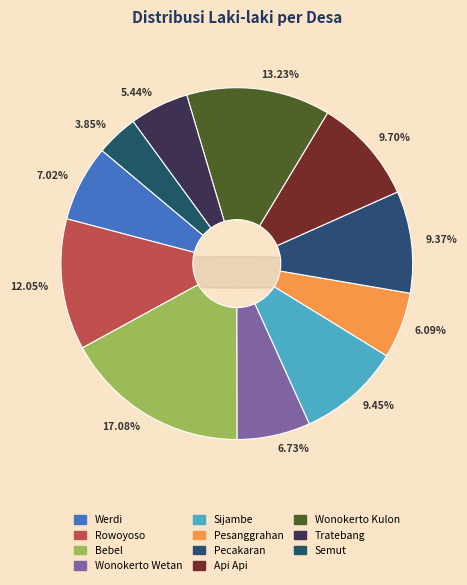

Is Sijambe the majority of the pie?

No